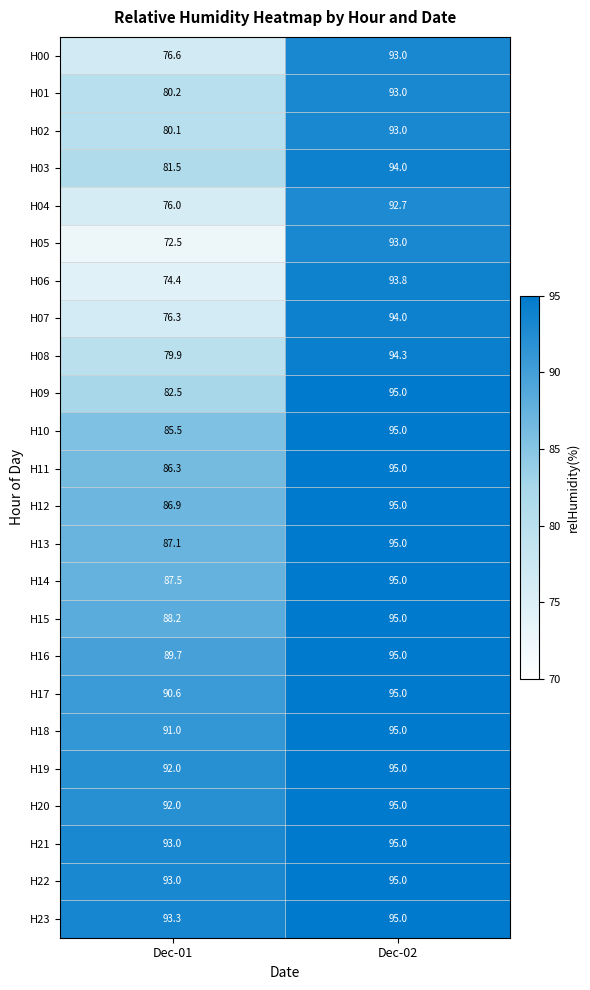

The value of H02 at Dec-01 is 16.2. True or false?

False